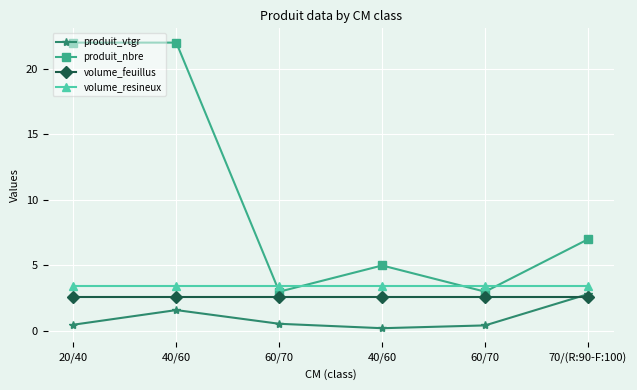

What are all the series names shown in the legend?

produit_vtgr, produit_nbre, volume_feuillus, volume_resineux